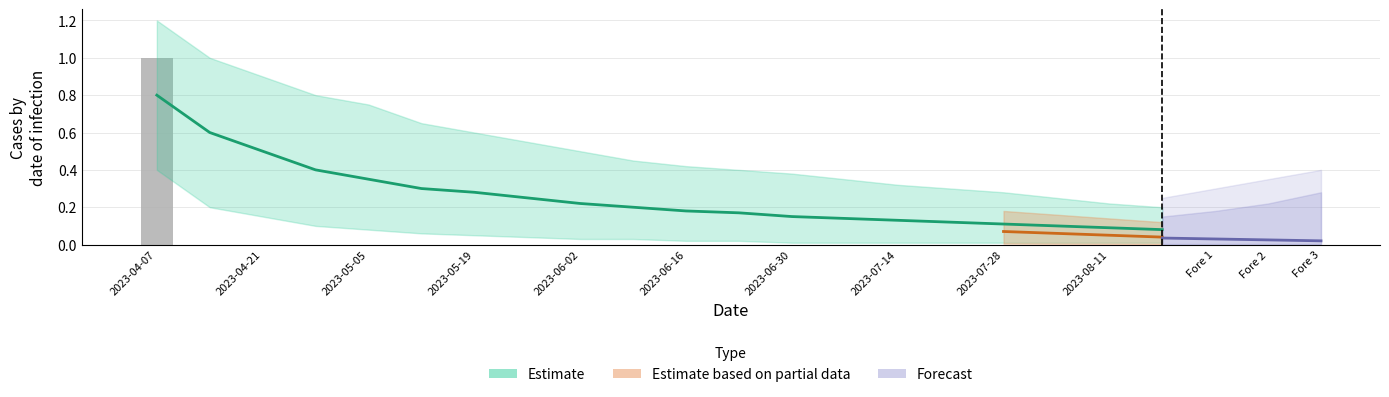

What is the label of the 10th bar from the left?

2023-06-09